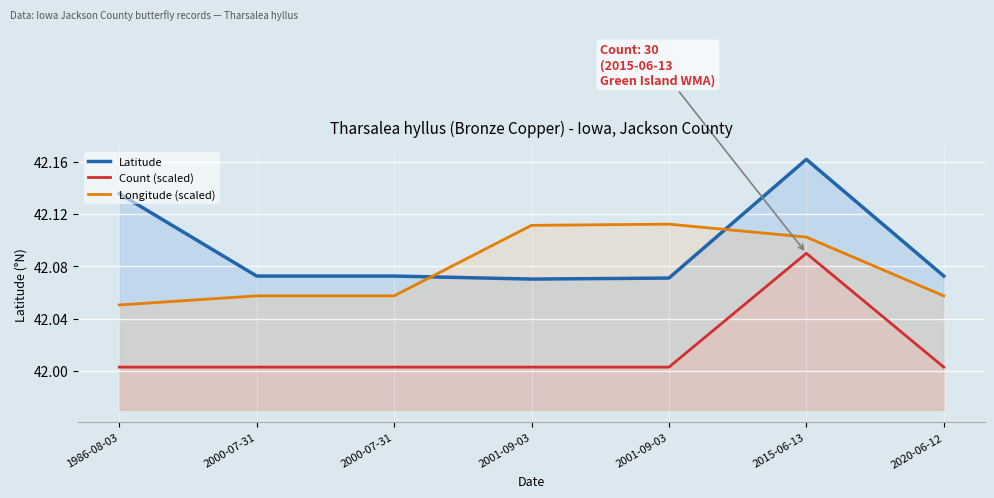

At how many categories does at least one series exceed 42?

7